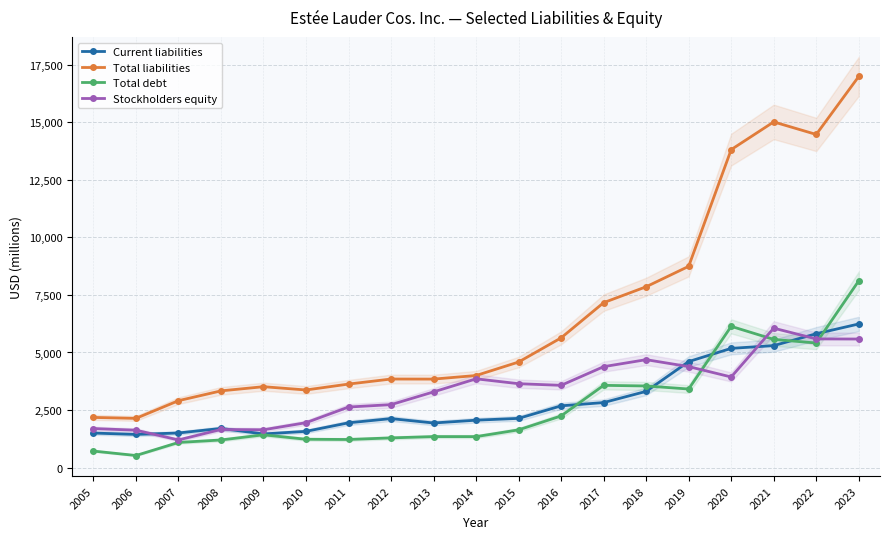

True or false: Current liabilities has a value of 2136 at 2015.

True